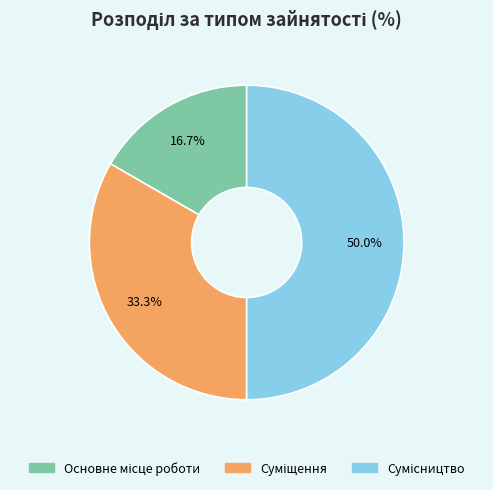

The Сумісництво slice represents 35% of the pie. True or false?

False